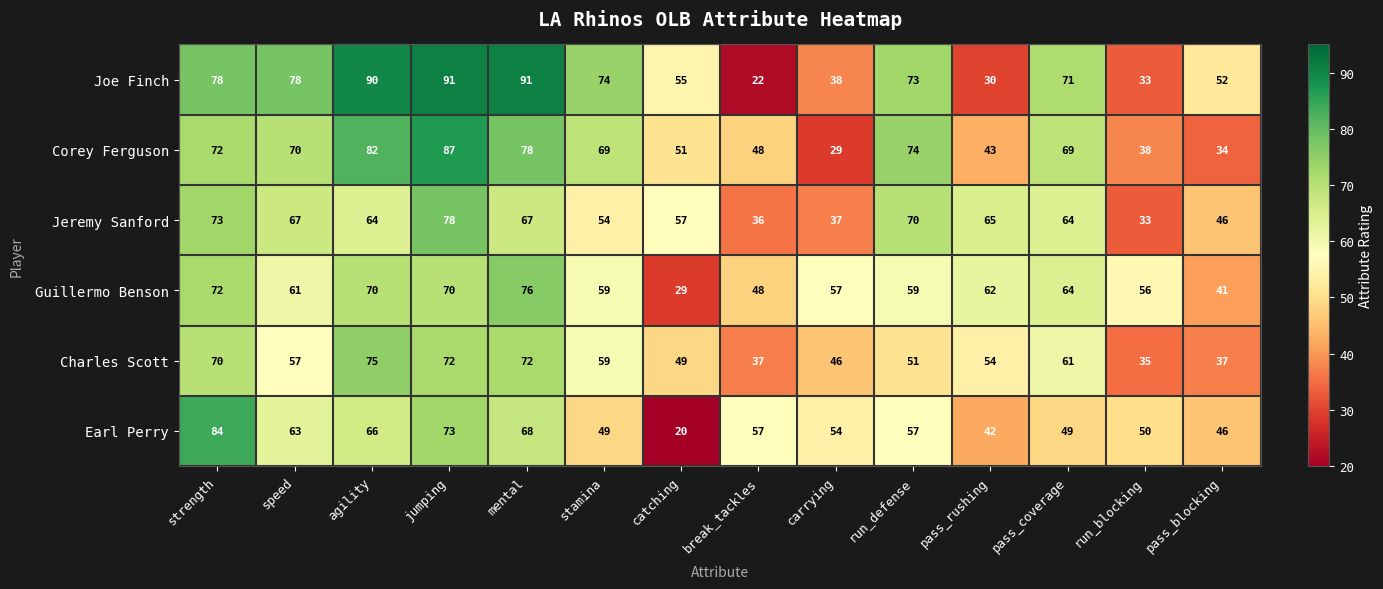

What is the spread (max minus min) of values at mental?

24